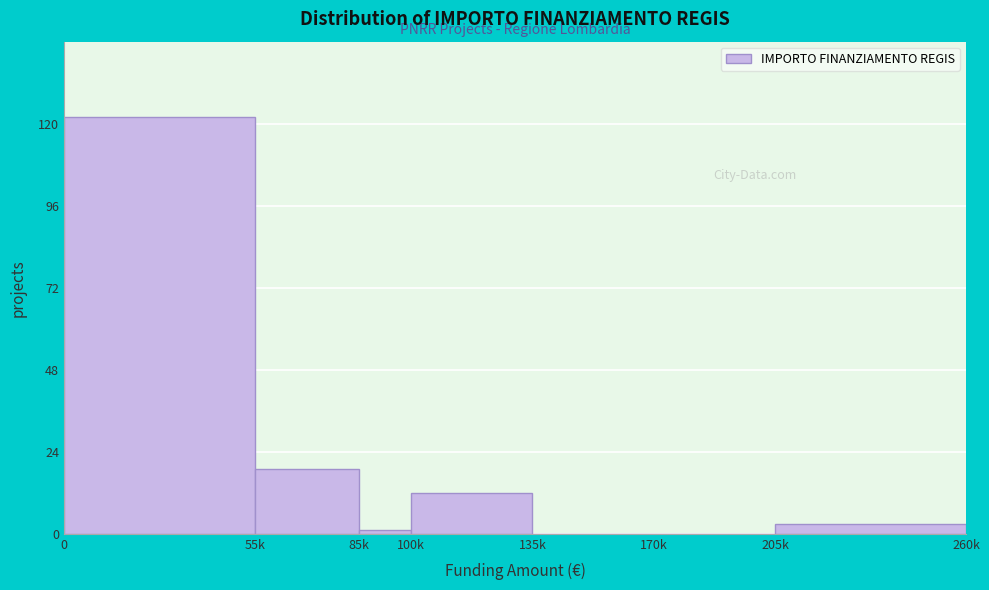

Reading left to right, what are all the values shown in this chart?

0=122	55k=19	85k=1	100k=12	135k=0	170k=0	205k=3